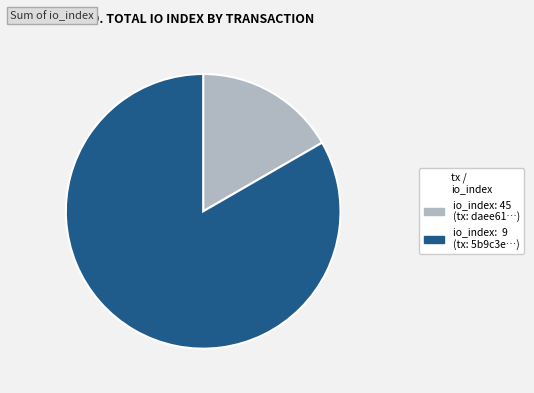

True or false: io_index: 9 (tx: 5b9c3e…) accounts for 72% of the total.

False